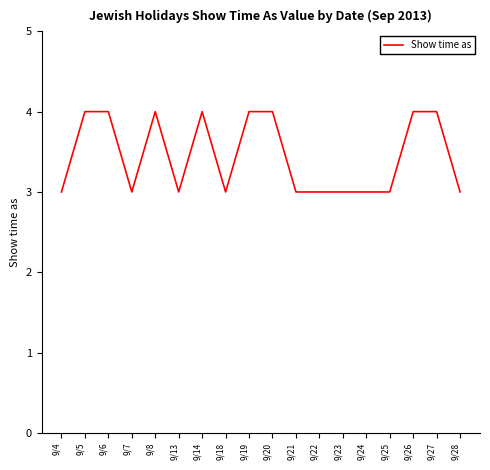

What is the ratio of the value at 9/6 to the value at 9/27?

1.0